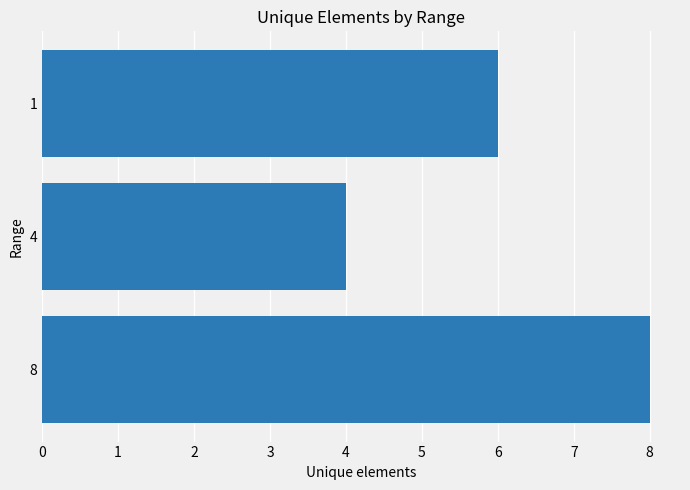

How many values exceed 6?

1